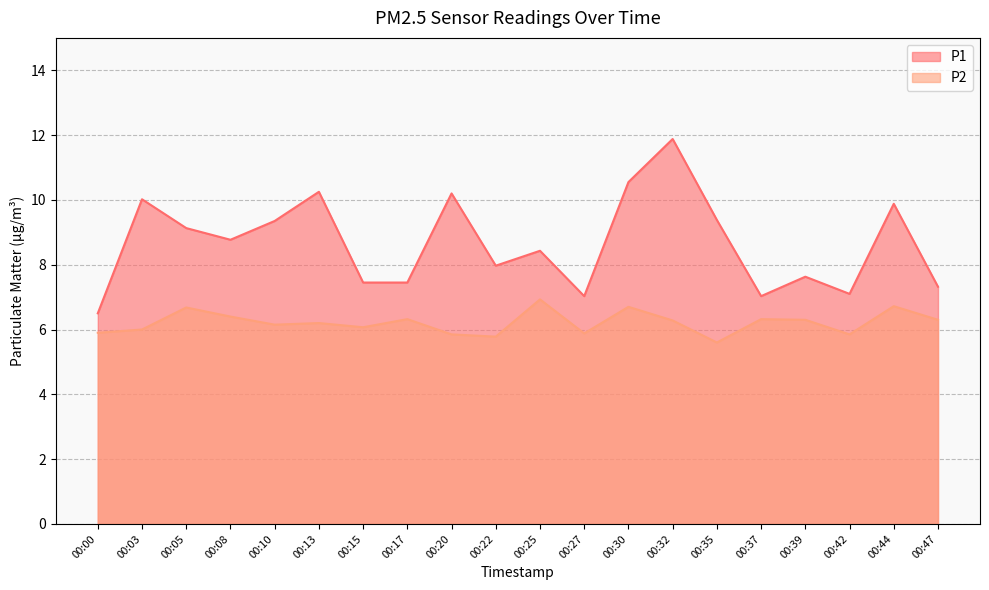

True or false: P2 and P1 cross at least once.

False